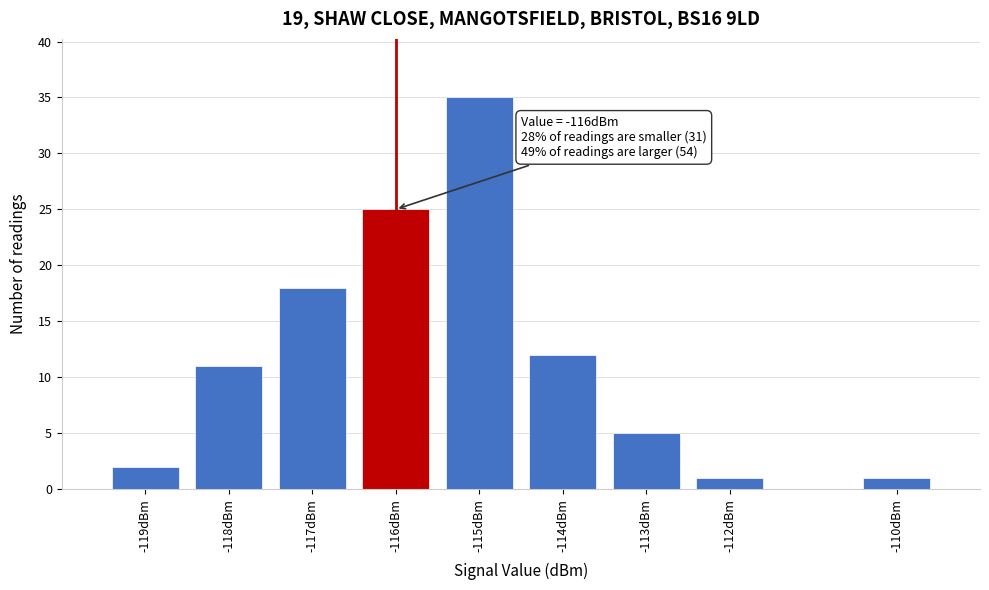

Reading left to right, list all the values displayed in this chart.

-119dBm=2	-118dBm=11	-117dBm=18	-116dBm=25	-115dBm=35	-114dBm=12	-113dBm=5	-112dBm=1	-110dBm=1